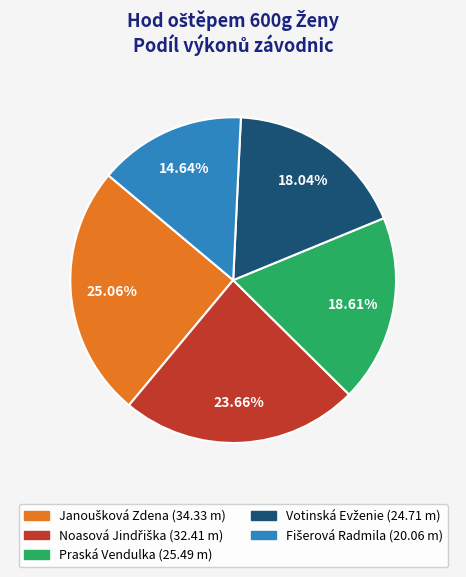

Does any single category account for the majority?

No